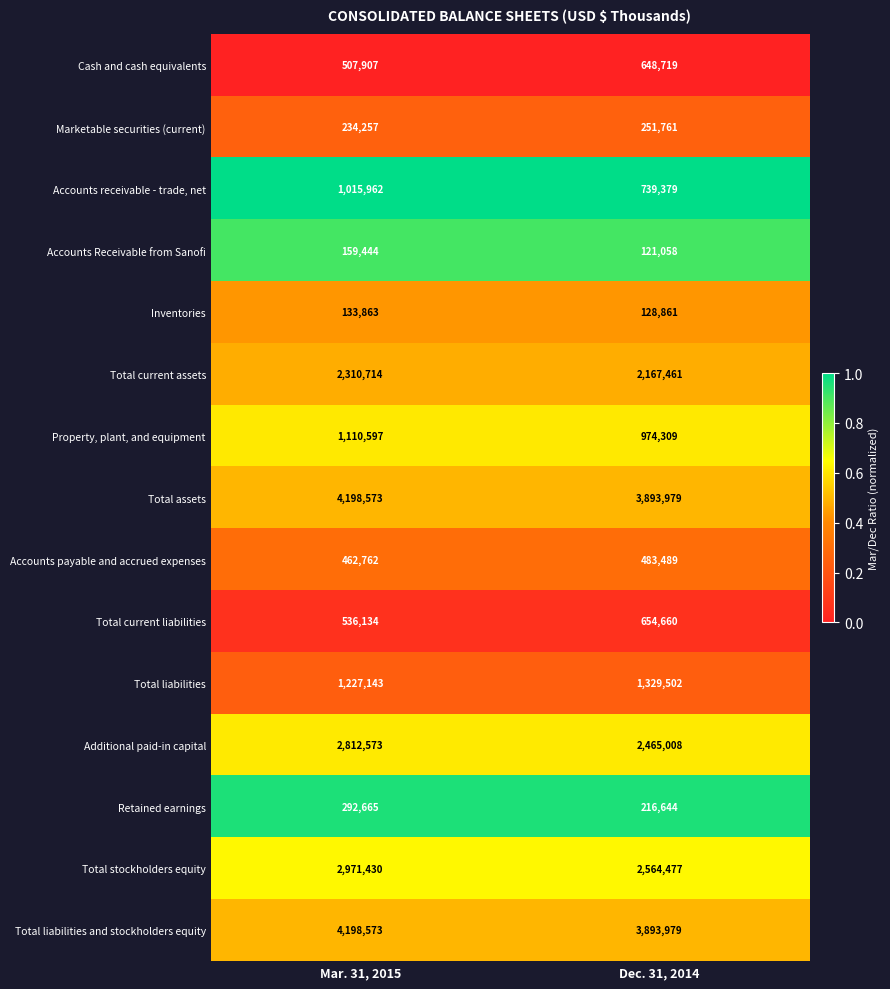

Between Mar. 31, 2015 and Dec. 31, 2014, which series saw the biggest shift?

Total stockholders equity